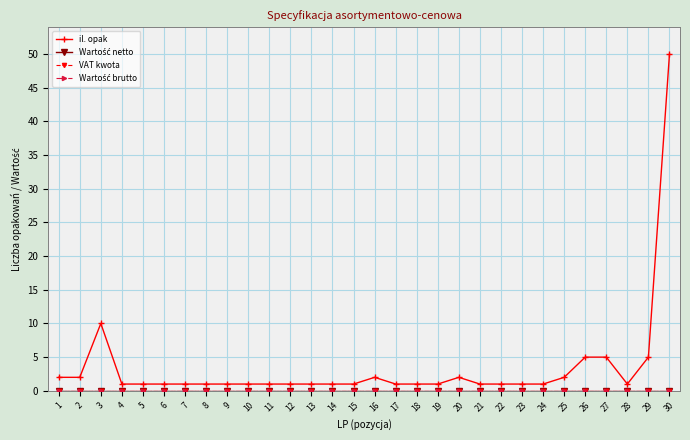

List the labels in order of Wartość netto value, smallest first.

1, 2, 3, 4, 5, 6, 7, 8, 9, 10, 11, 12, 13, 14, 15, 16, 17, 18, 19, 20, 21, 22, 23, 24, 25, 26, 27, 28, 29, 30